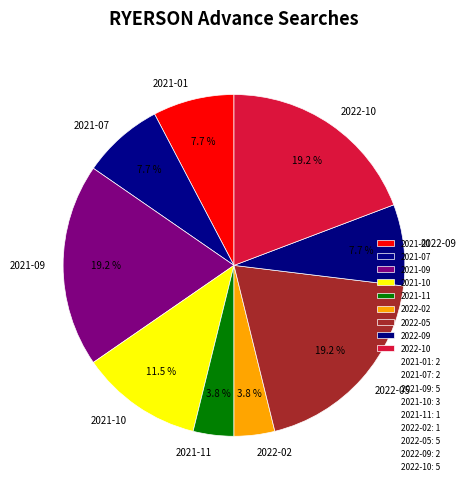

What percentage is the 2021-11 slice, to the nearest percent?

4%